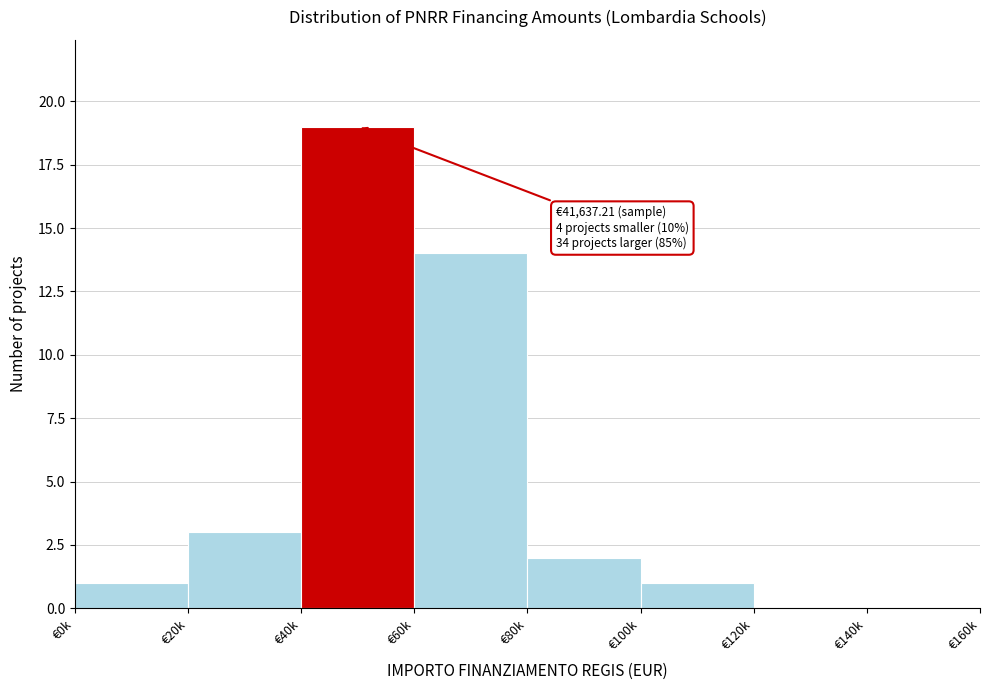

Reading left to right, what are all the values shown in this chart?

€0k=1	€20k=3	€40k=19	€60k=14	€80k=2	€100k=1	€120k=0	€140k=0